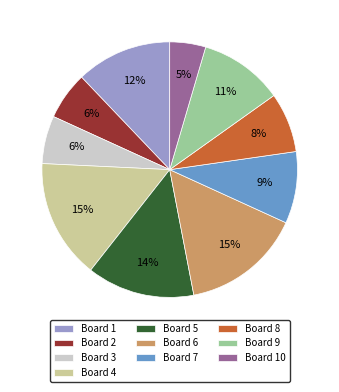

To the nearest percent, what is the average slice percentage?

10%